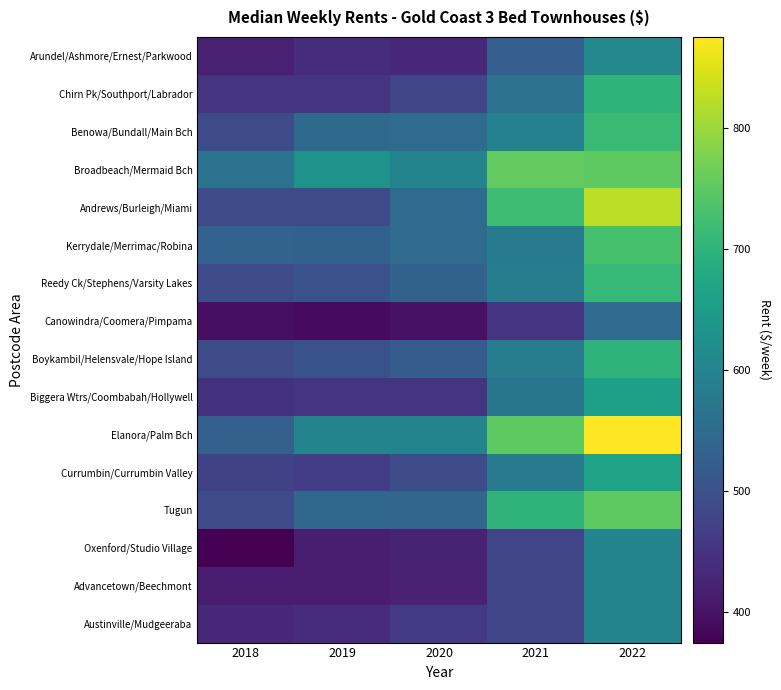

Reading left to right, extract all data points from this chart.

Arundel/Ashmore/Ernest/Parkwood: 2018=420.0	2019=440.0	2020=430.0	2021=525.0	2022=610.0
Chirn Pk/Southport/Labrador: 2018=450.0	2019=450.0	2020=480.0	2021=562.5	2022=700.0
Benowa/Bundall/Main Bch: 2018=490.0	2019=545.0	2020=550.0	2021=595.0	2022=715.0
Broadbeach/Mermaid Bch: 2018=565.0	2019=630.0	2020=600.0	2021=755.0	2022=750.0
Andrews/Burleigh/Miami: 2018=490.0	2019=490.0	2020=550.0	2021=720.0	2022=825.0
Kerrydale/Merrimac/Robina: 2018=532.5	2019=530.0	2020=550.0	2021=582.5	2022=730.0
Reedy Ck/Stephens/Varsity Lakes: 2018=490.0	2019=500.0	2020=530.0	2021=585.0	2022=710.0
Canowindra/Coomera/Pimpama: 2018=395.0	2019=390.0	2020=400.0	2021=450.0	2022=550.0
Boykambil/Helensvale/Hope Island: 2018=490.0	2019=500.0	2020=520.0	2021=585.0	2022=700.0
Biggera Wtrs/Coombabah/Hollywell: 2018=447.5	2019=450.0	2020=450.0	2021=570.0	2022=660.0
Elanora/Palm Bch: 2018=527.5	2019=600.0	2020=600.0	2021=750.0	2022=875.0
Currumbin/Currumbin Valley: 2018=472.5	2019=465.0	2020=490.0	2021=580.0	2022=665.0
Tugun: 2018=490.0	2019=542.5	2020=540.0	2021=700.0	2022=750.0
Oxenford/Studio Village: 2018=375.0	2019=417.5	2020=425.0	2021=480.0	2022=600.0
Advancetown/Beechmont: 2018=415.0	2019=415.0	2020=420.0	2021=480.0	2022=600.0
Austinville/Mudgeeraba: 2018=430.0	2019=437.5	2020=460.0	2021=480.0	2022=600.0